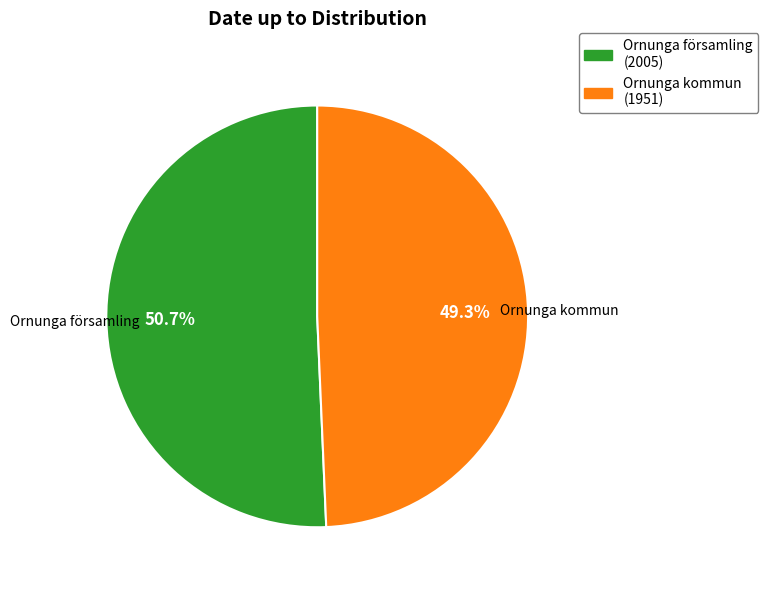

Count the number of slices in the pie.

2